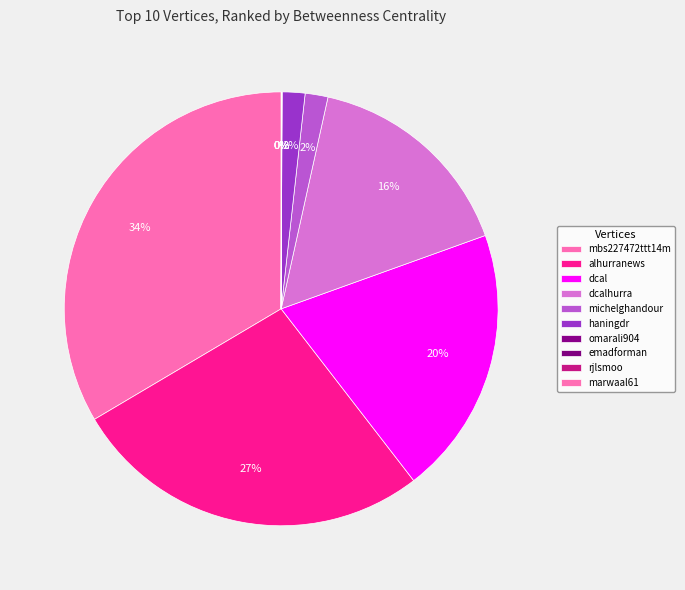

The michelghandour slice represents 1% of the pie. True or false?

False